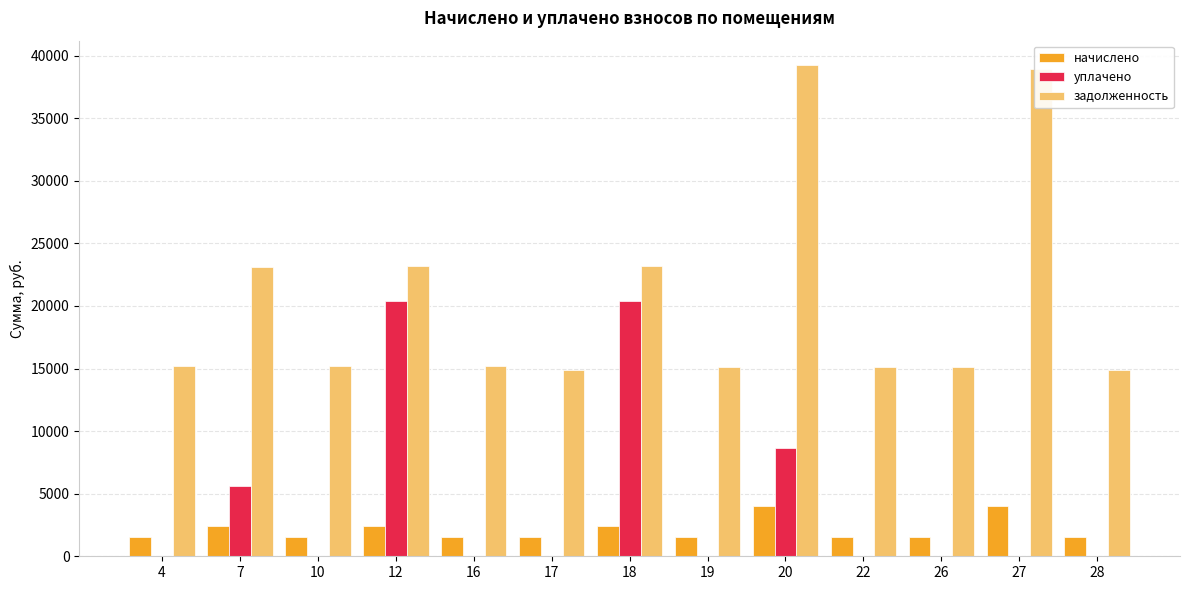

What is the average value of the начислено series?

2134.2